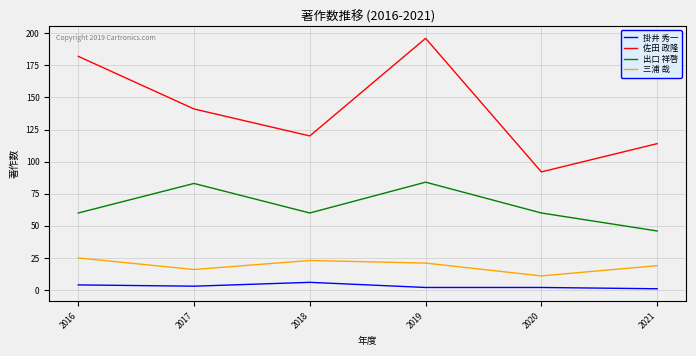

At which label does 掛井 秀一 first exceed 3?

2016